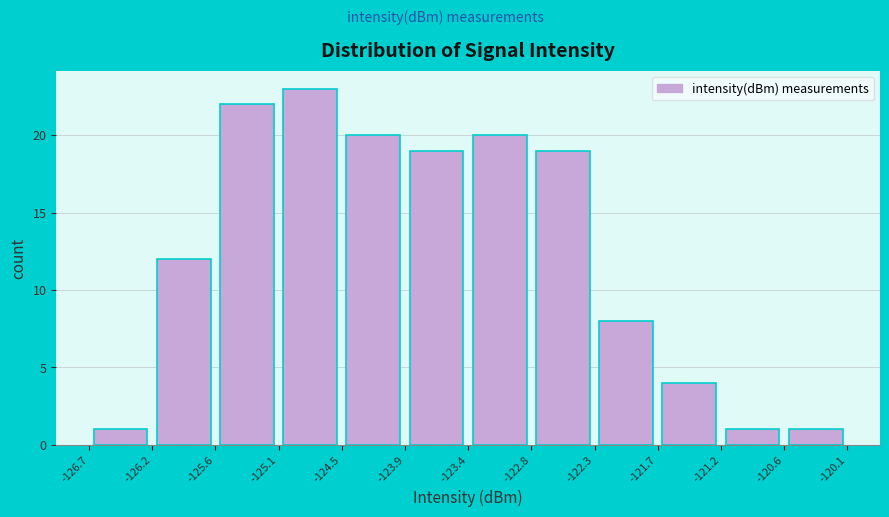

Over which range of the x-axis is the bar tallest?

-125.1 to -124.5